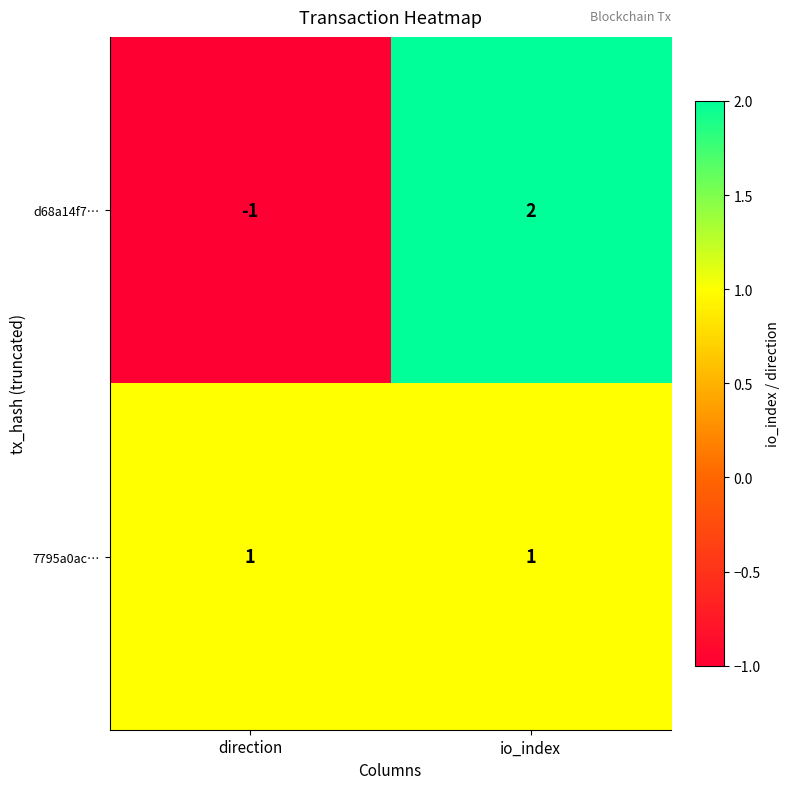

Is the value of d68a14f7… at io_index greater than the value of 7795a0ac… at direction?

Yes